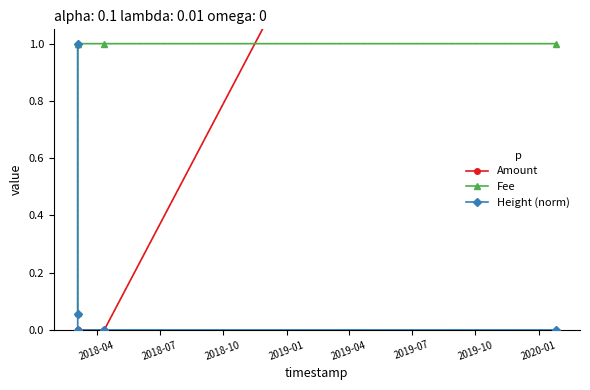

Count the number of categories in the chart.

5